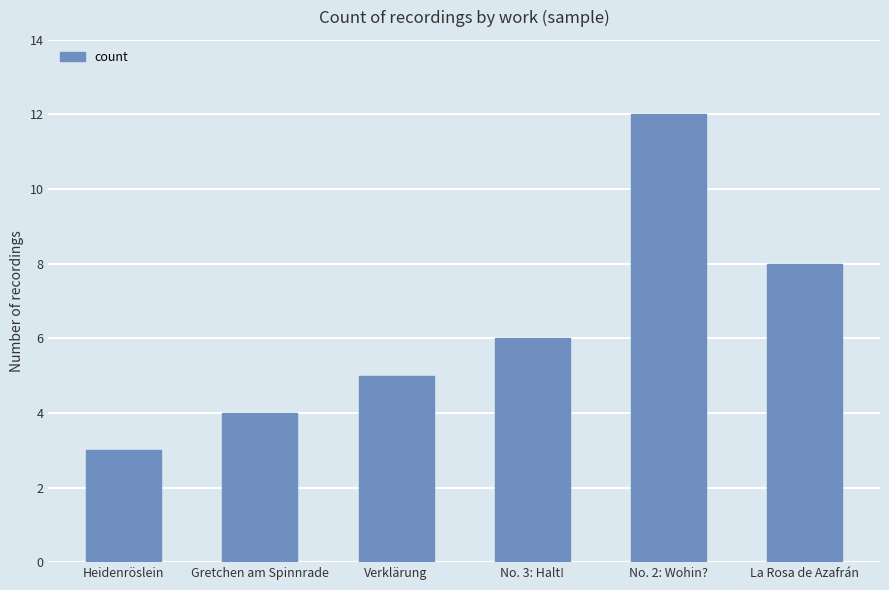

Rank the categories by value from lowest to highest.

Heidenröslein, Gretchen am Spinnrade, Verklärung, No. 3: Halt!, La Rosa de Azafrán, No. 2: Wohin?